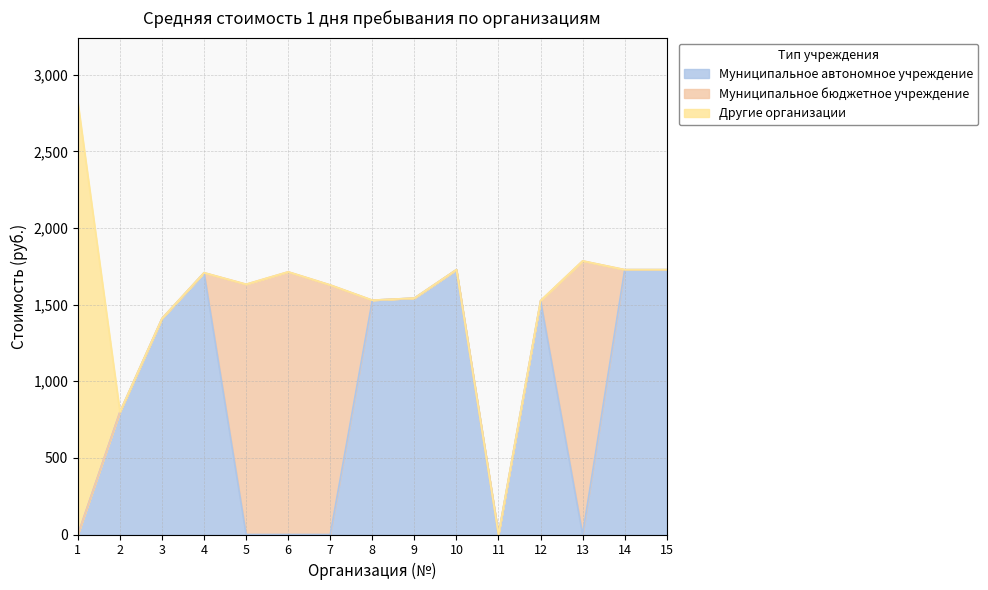

Reading right to left, list all the values displayed in this chart.

Муниципальное автономное учреждение: 1728.6	1728.6	0.0	1526.2	0.0	1728.6	1542.9	1529.4	0.0	0.0	0.0	1708.6	1410.0	800.0	0.0
Муниципальное бюджетное учреждение: 0.0	0.0	1785.7	0.0	0.0	0.0	0.0	0.0	1628.6	1714.3	1633.3	0.0	0.0	0.0	0.0
Другие организации: 0.0	0.0	0.0	0.0	0.0	0.0	0.0	0.0	0.0	0.0	0.0	0.0	0.0	0.0	2820.0